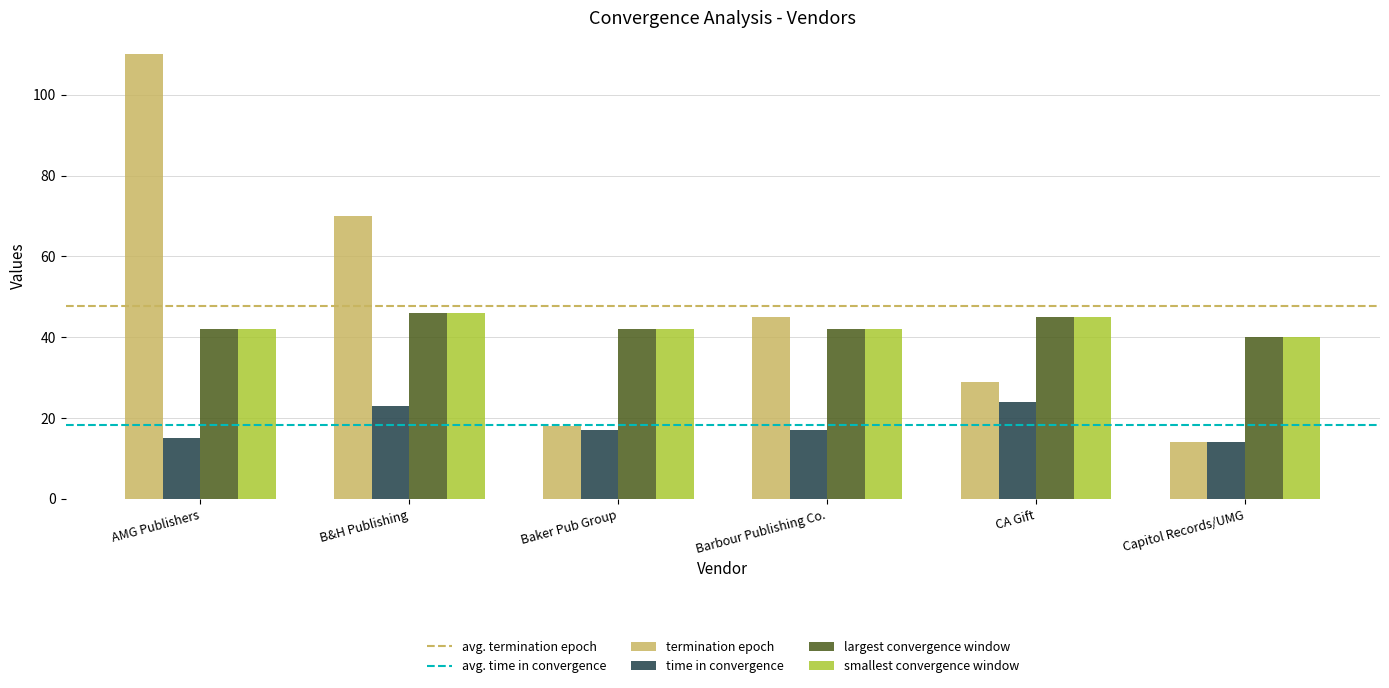

What is the label of the 5th bar from the left?

CA Gift